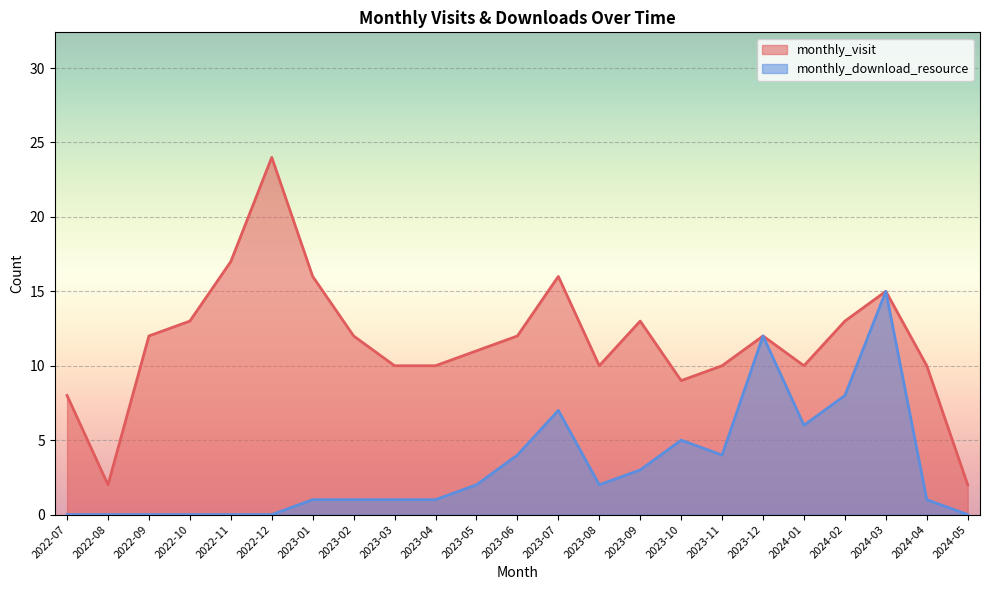

How many interior local peaks does the monthly_visit series have?

5